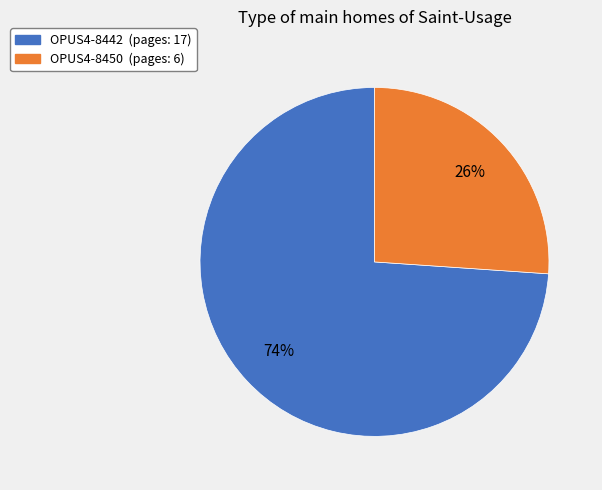

Which has a higher value, OPUS4-8450 or OPUS4-8442?

OPUS4-8442